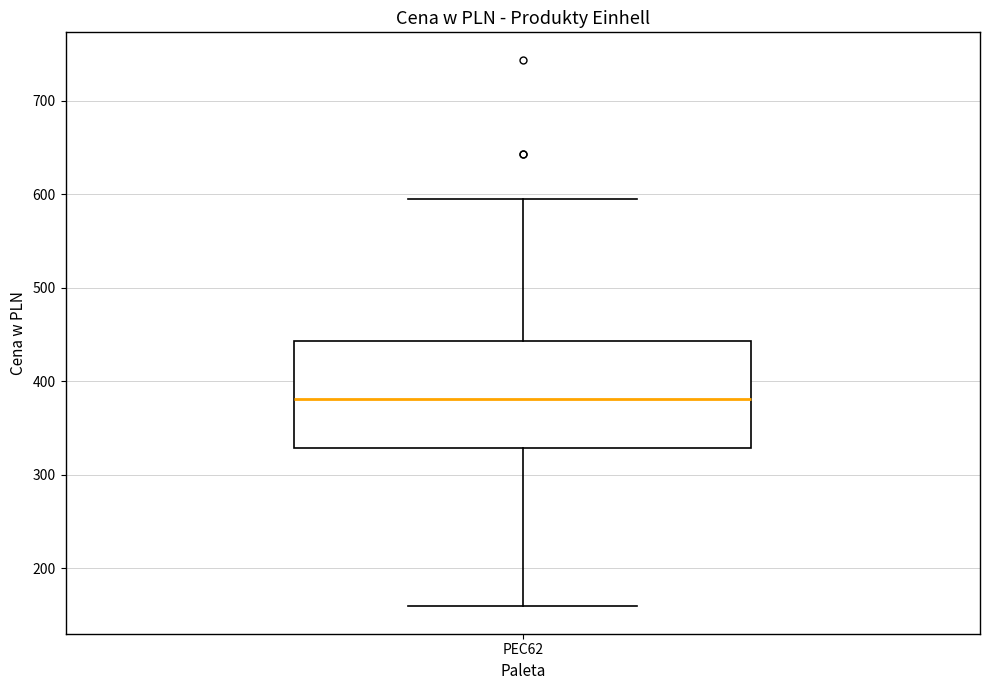

Read this box plot against the y-axis: the position of the median line, the range covered by the box, and the ends of both whiskers. The values are not printed on the chart, so give them approximately, as read against the axis.

median 380, box 330 to 440, whiskers 160 to 590